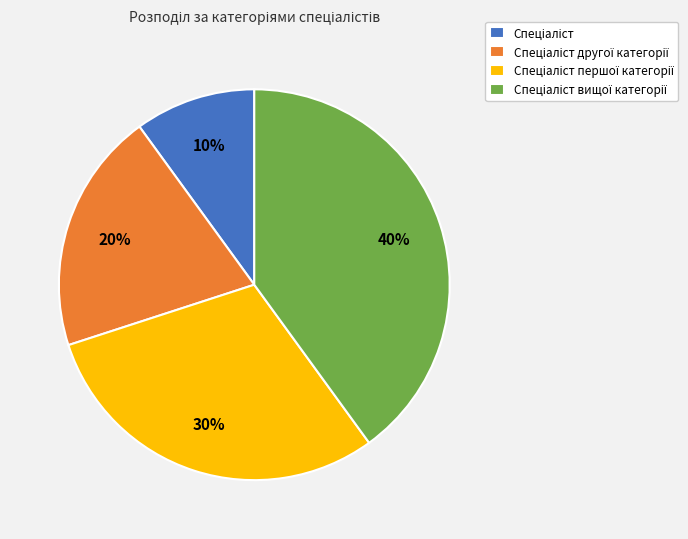

Does any single category account for the majority?

No